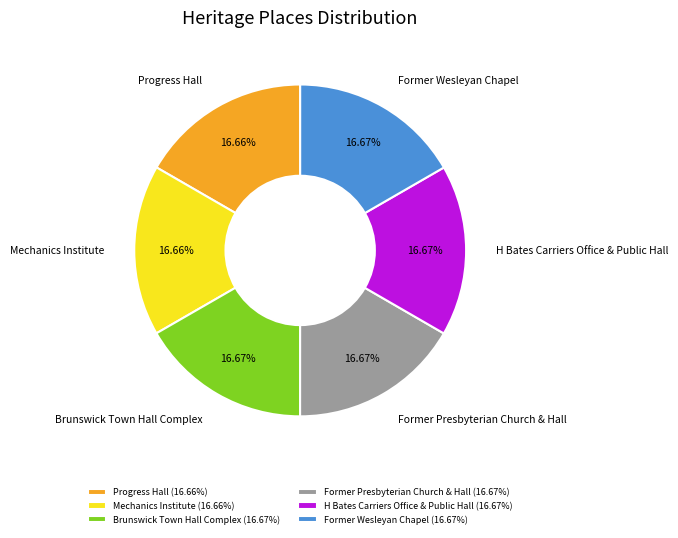

What percentage is NOT represented by Brunswick Town Hall Complex?

83.3%